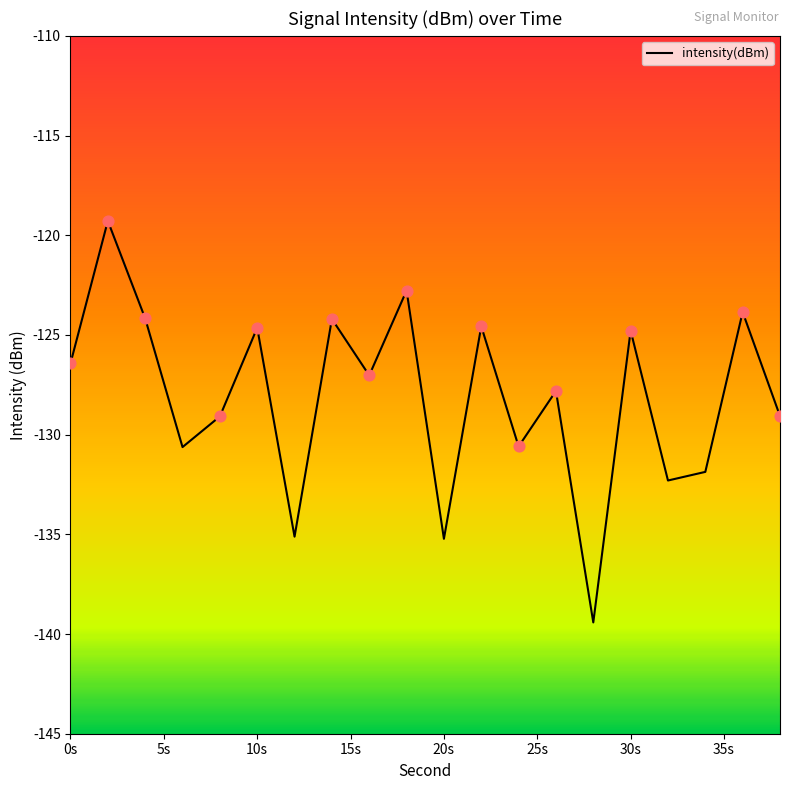

What is the greatest value displayed?

-119.3